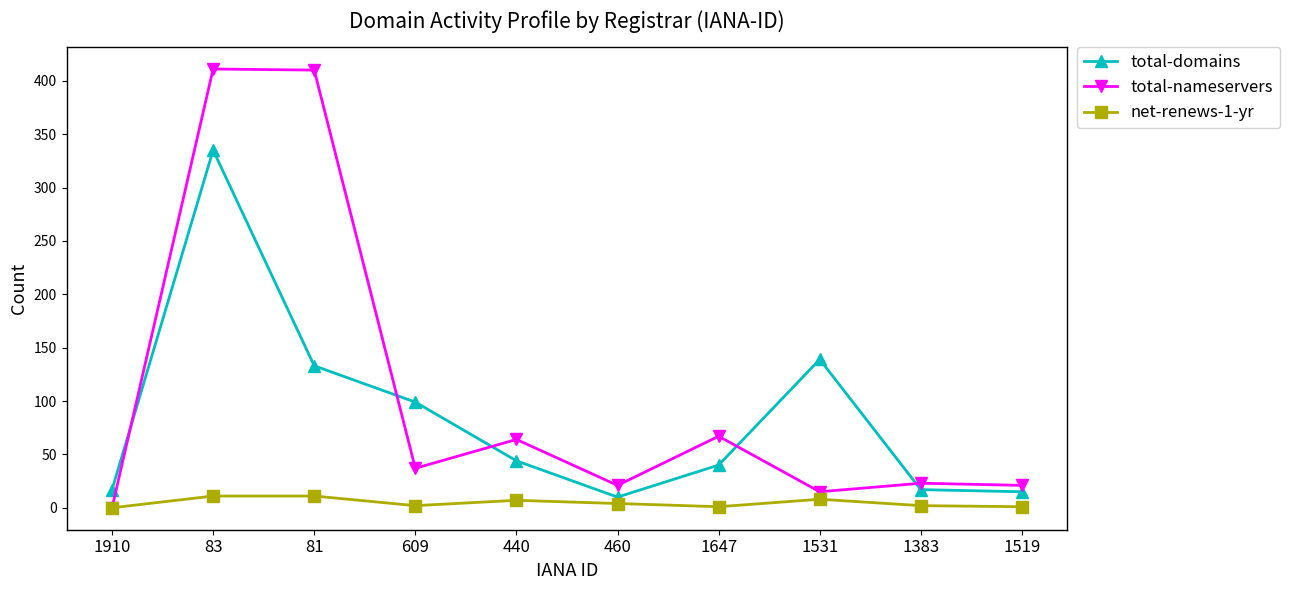

What is the difference between the maximum and second lowest values in the net-renews-1-yr series?

10